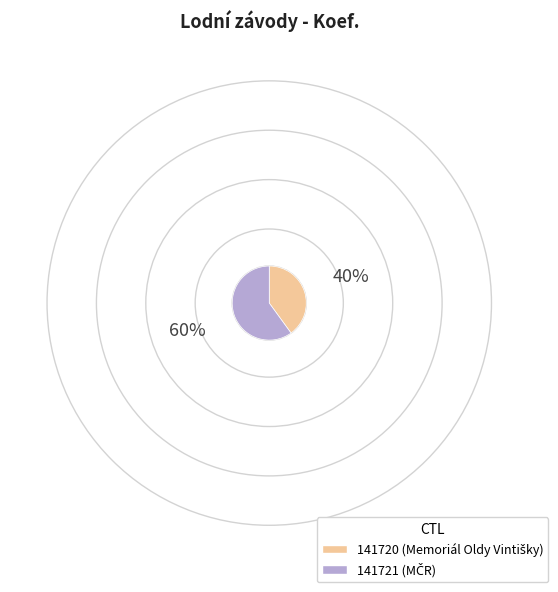

How many segments does this pie chart have?

2